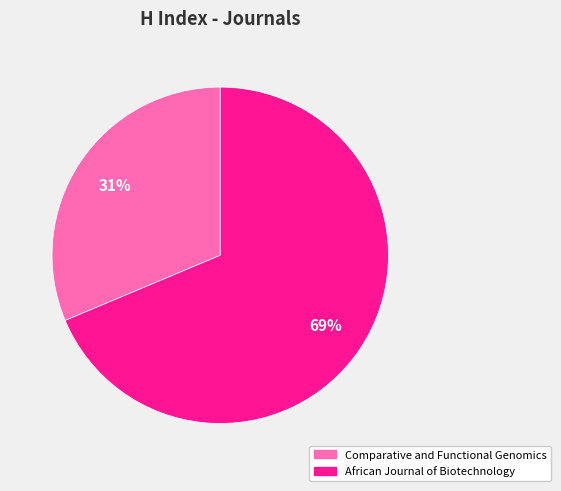

Combined, do African Journal of Biotechnology and Comparative and Functional Genomics account for over 50%?

Yes